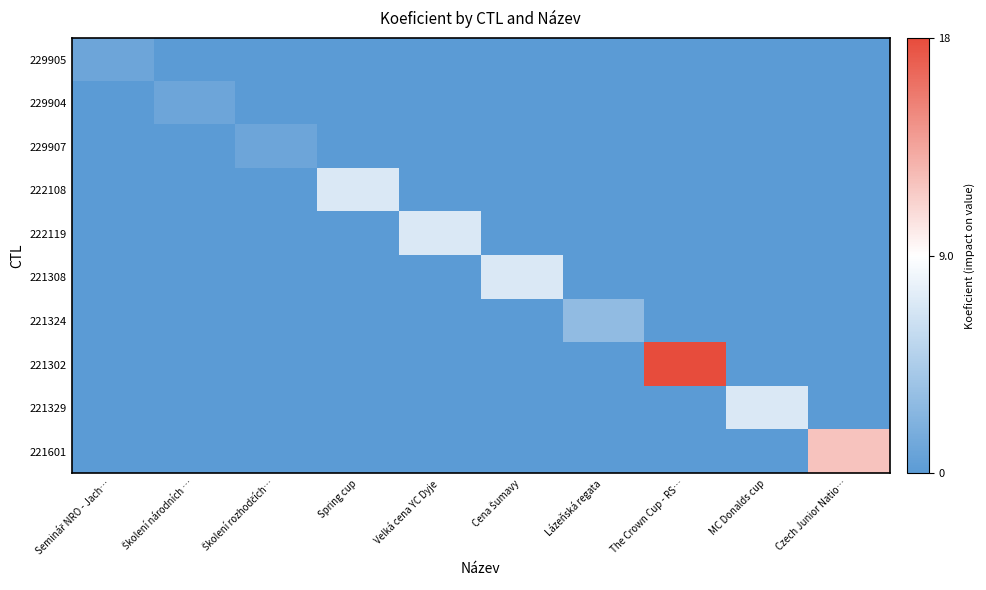

What is the maximum value shown in the chart?

9